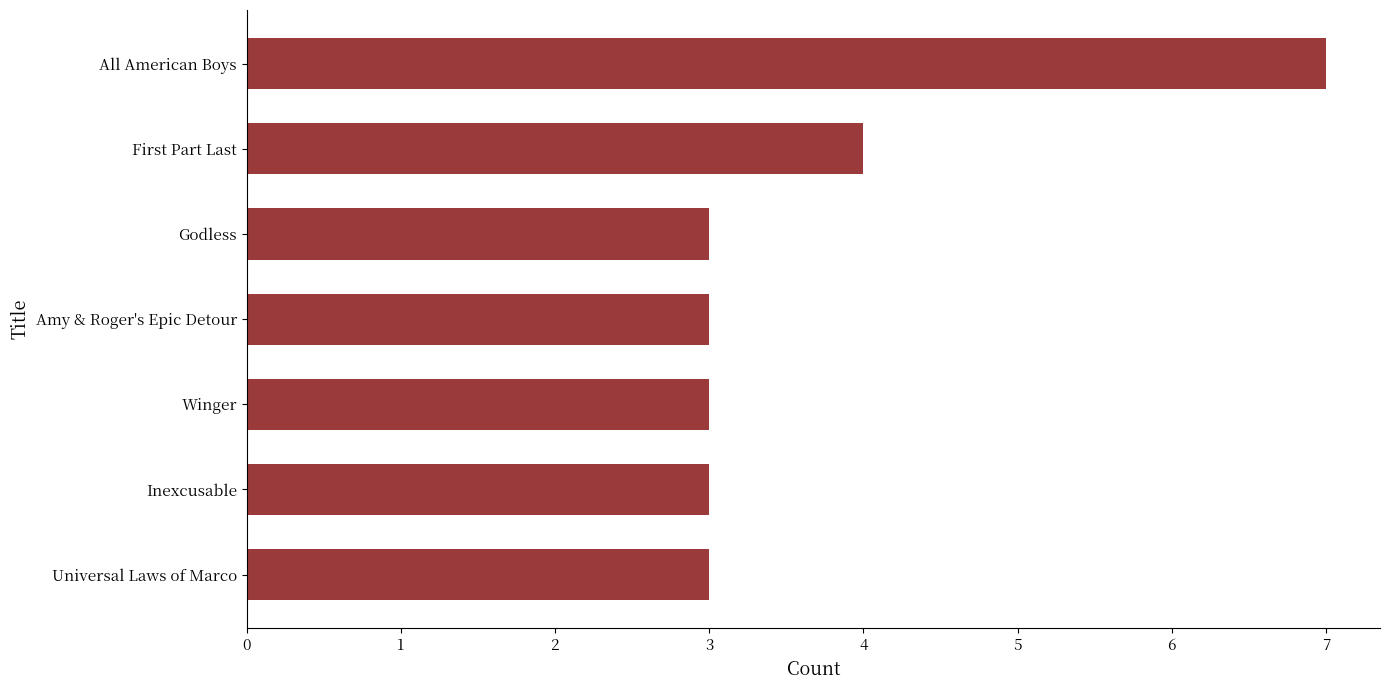

What is the sum of all values?

26